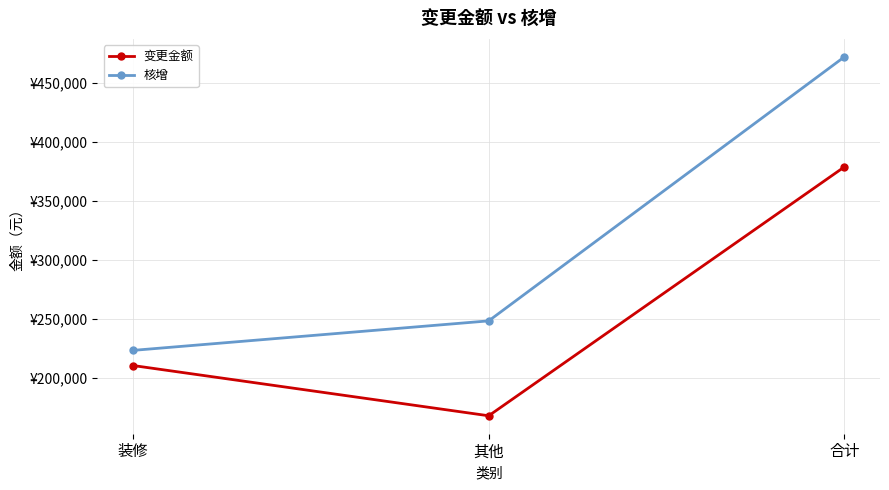

Reading left to right, transcribe all the data shown in this chart.

变更金额: 装修=210611.8	其他=168086.0	合计=378697.8
核增: 装修=223411.8	其他=248386.0	合计=471797.8